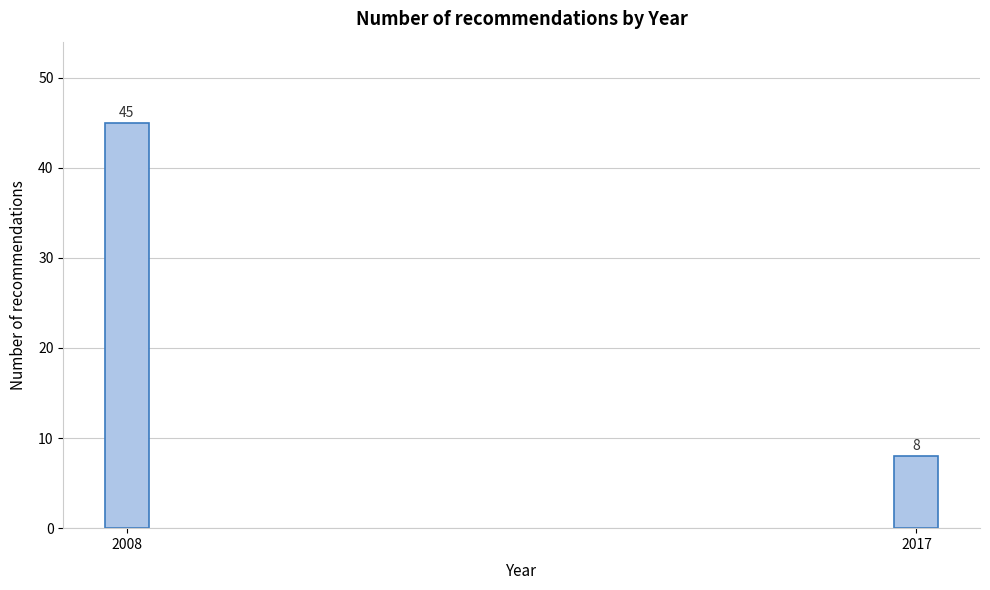

Reading left to right, transcribe all the data shown in this chart.

2008=45	2017=8